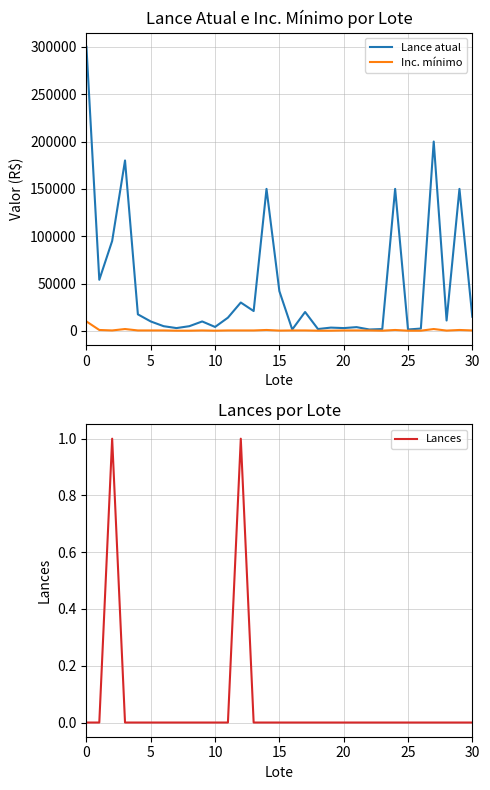

True or false: Lance atual has more than 1 interior local peaks.

True